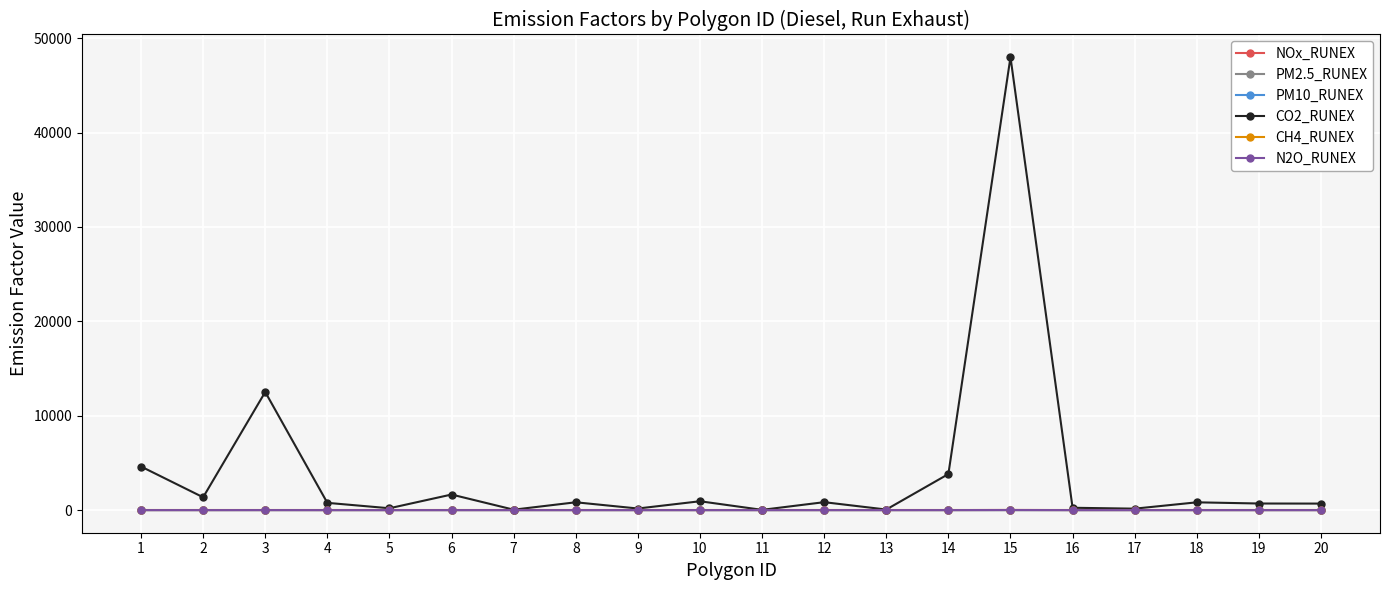

The value of CO2_RUNEX at 3 is 17260.1. True or false?

False